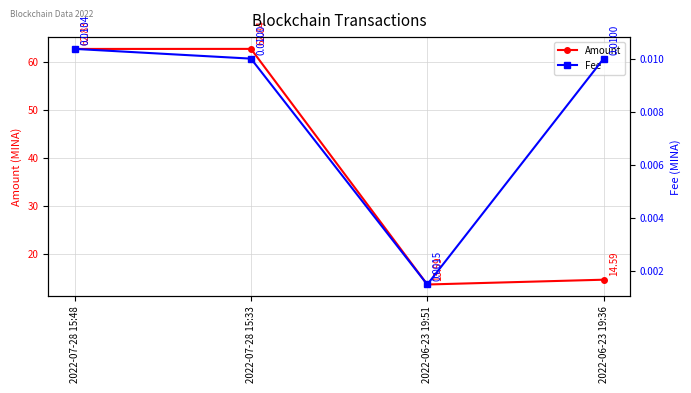

Reading left to right, what are all the values shown in this chart?

Amount: 62.8	62.8	13.6	14.6
Fee: 0.0	0.0	0.0	0.0